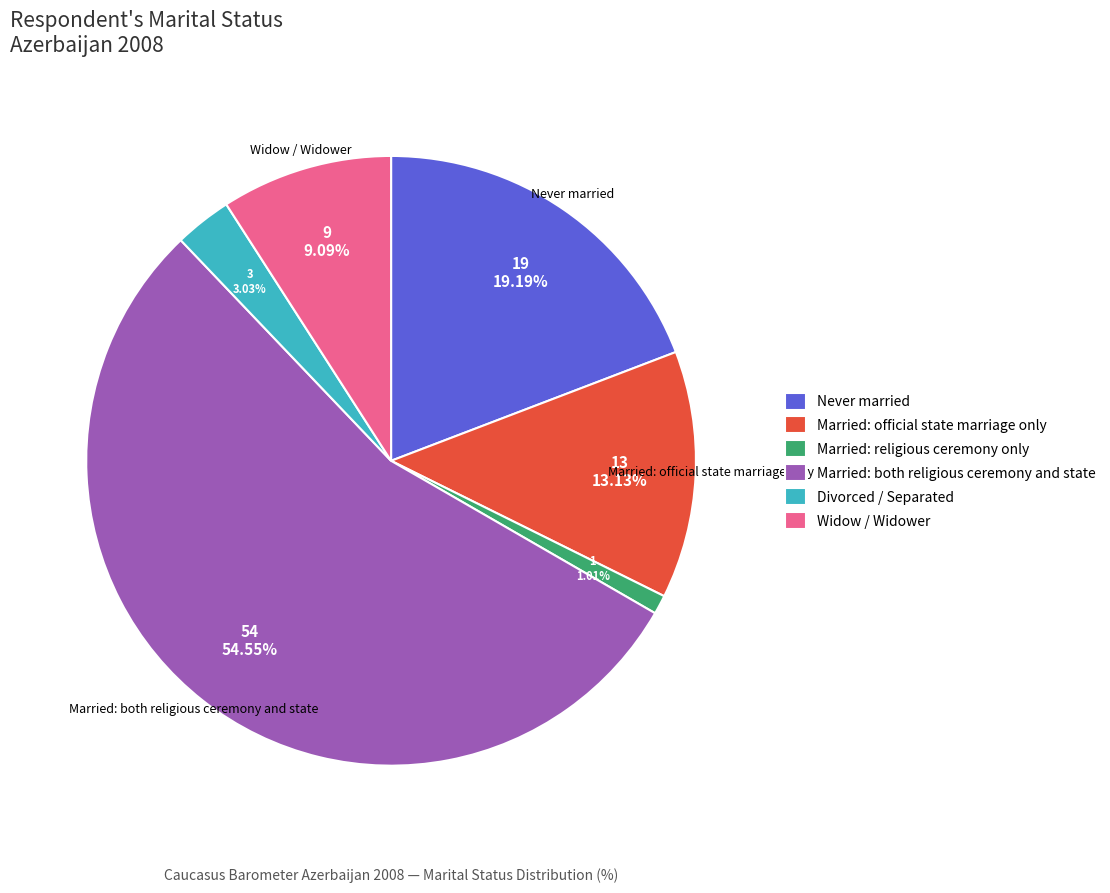

Which category has the biggest portion of the pie?

Married: both religious ceremony and state